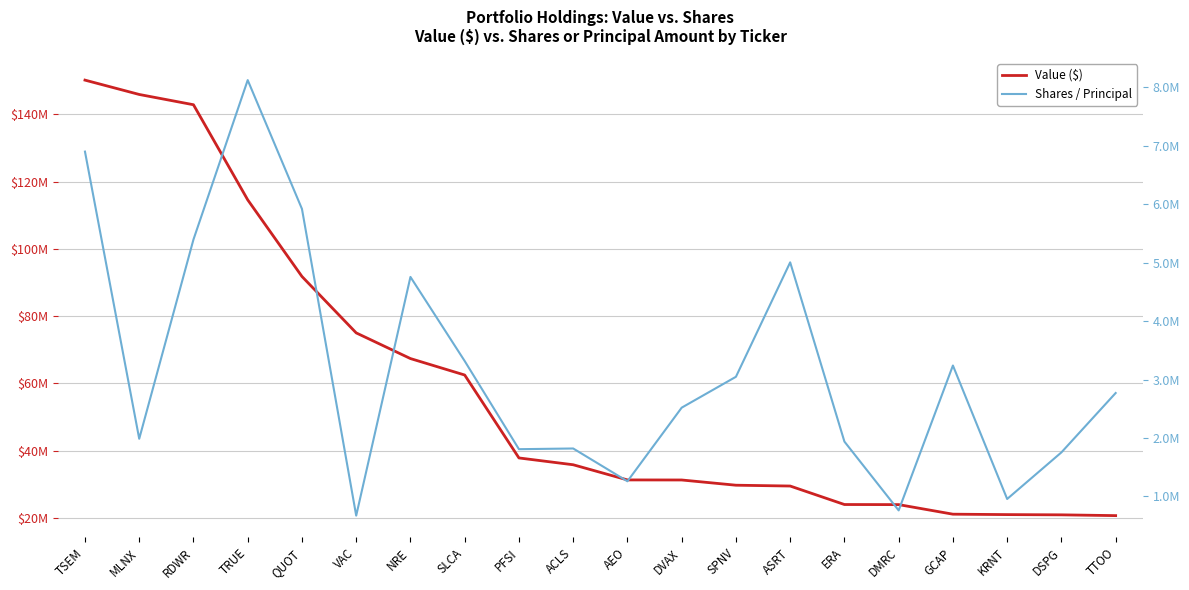

Which series has the largest total across all categories?

Value ($)